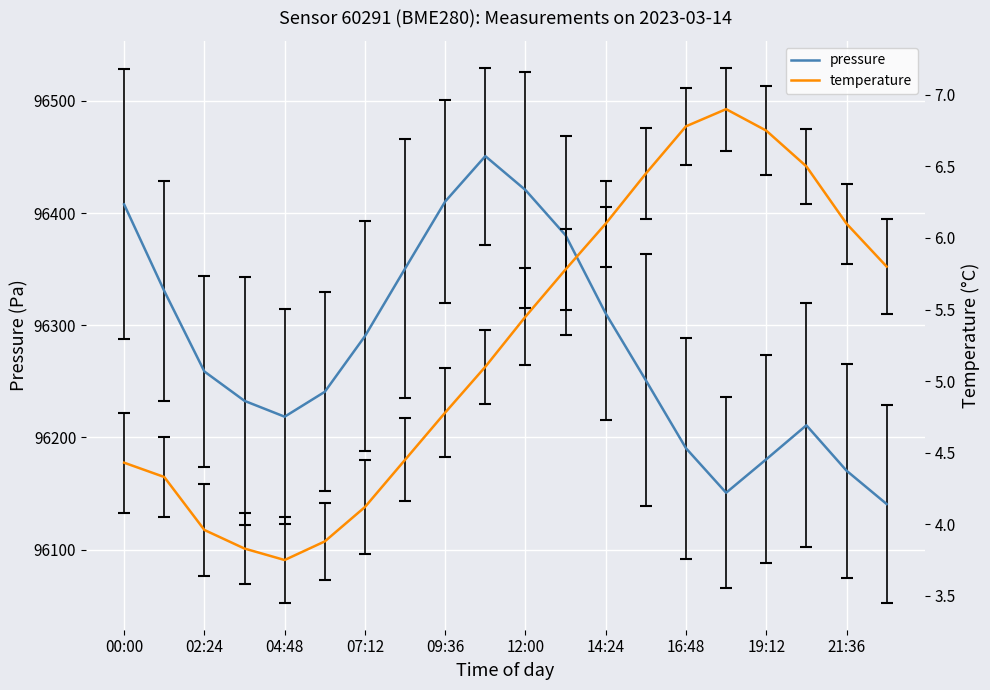

True or false: temperature and pressure cross at least once.

False